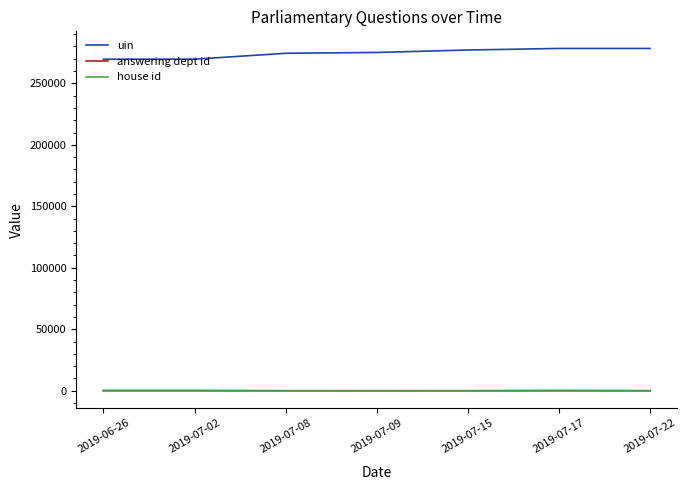

What is the lowest value of the house id series?

1